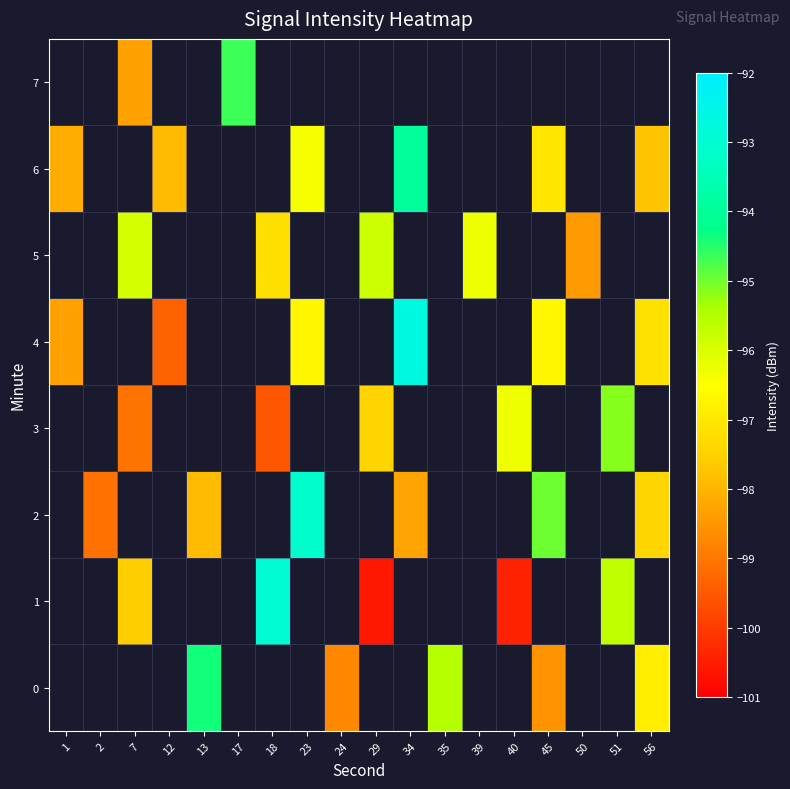

How many data points in 3 are less than -97?

3